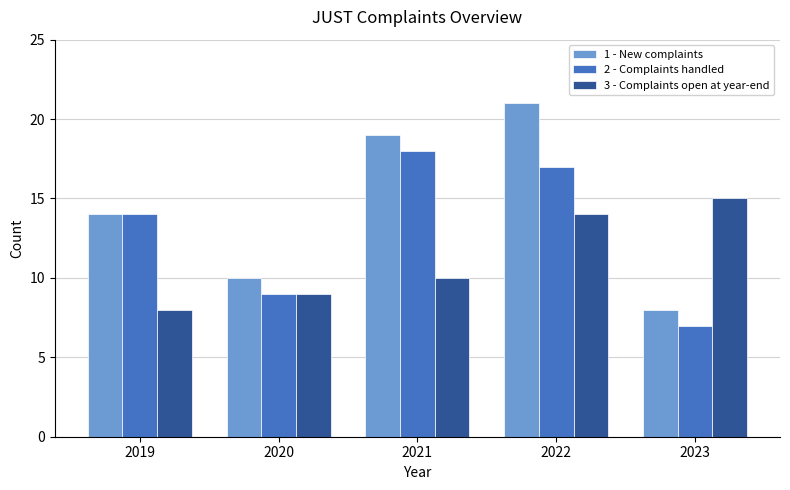

Which series has the largest total across all categories?

1 - New complaints